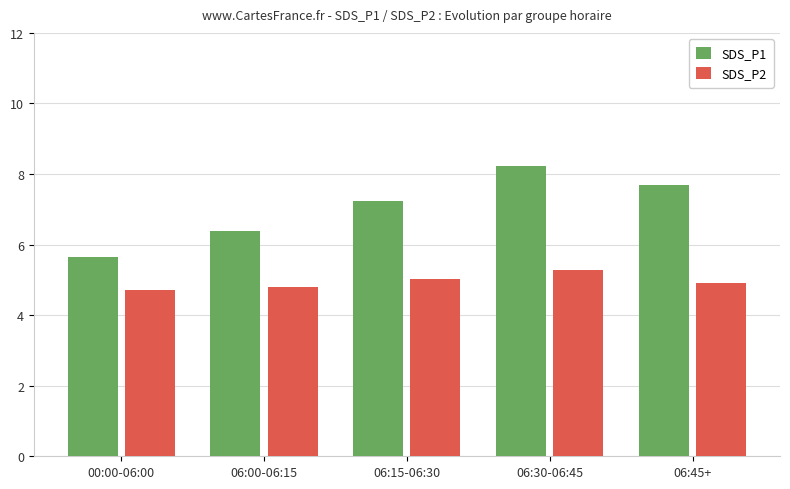

Which series has the largest range (max minus min)?

SDS_P1